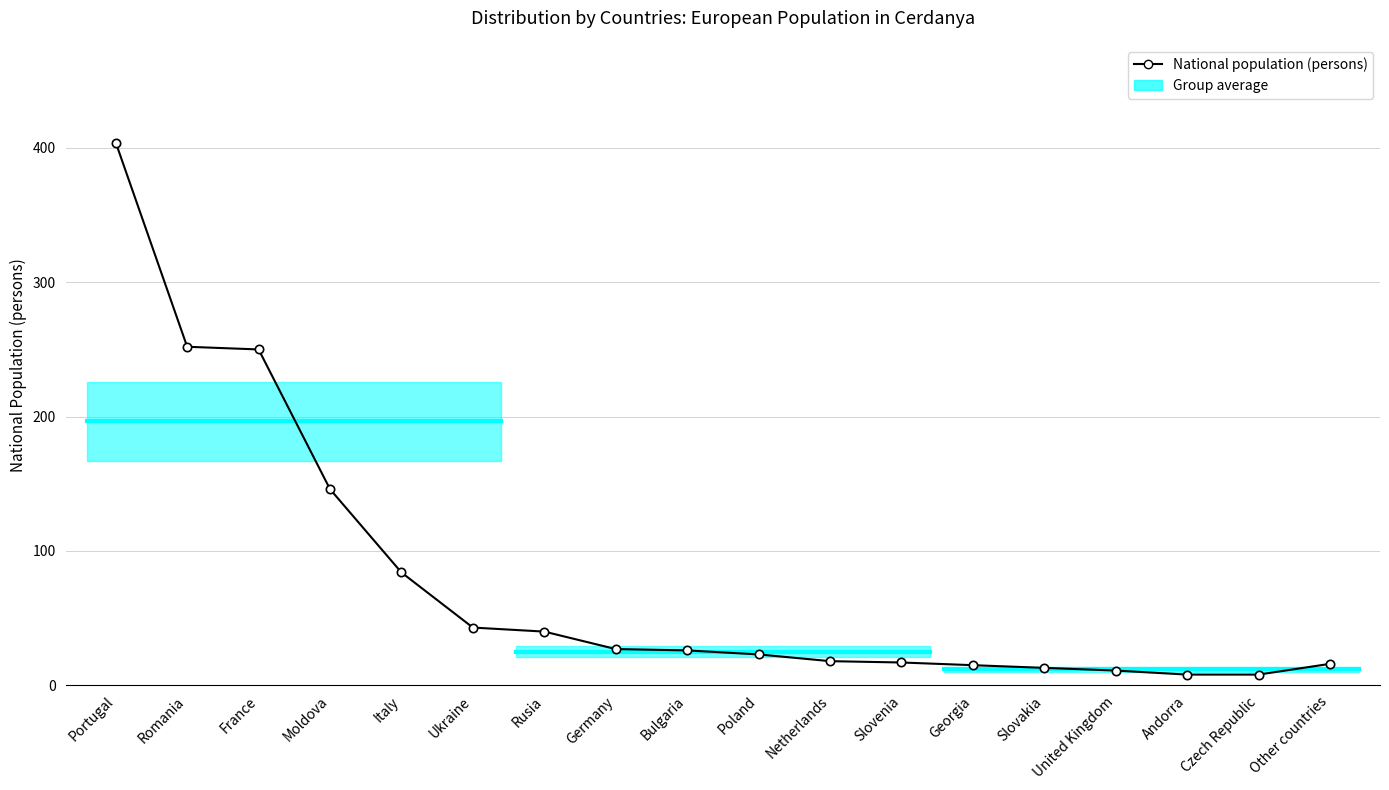

What is the ratio of the value at Slovakia to the value at Poland?

0.6